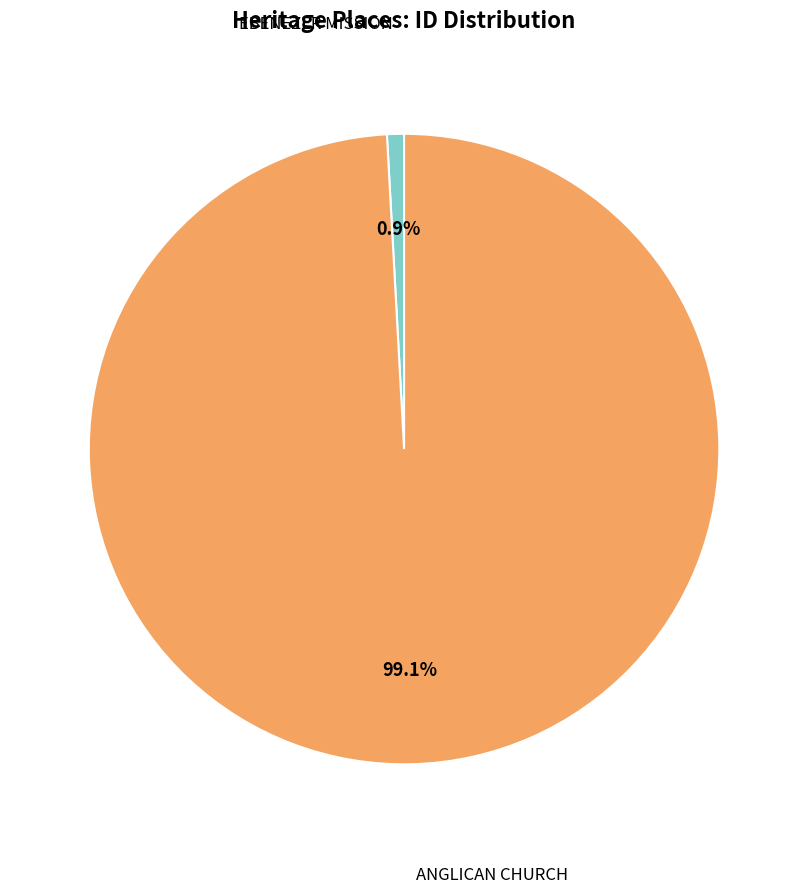

Does any single category account for the majority?

Yes